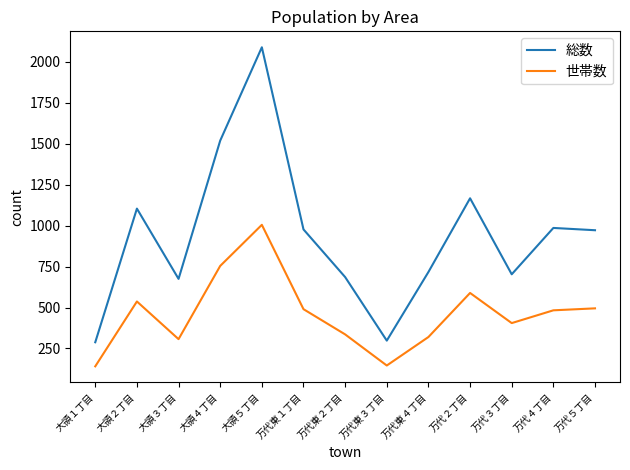

What is the spread (max minus min) of values at 万代３丁目?

298